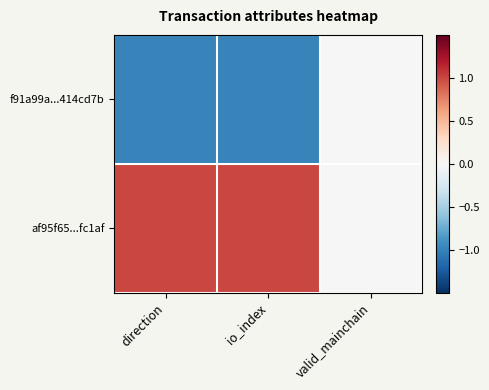

Which series has the largest total across all categories?

af95f65...fc1af